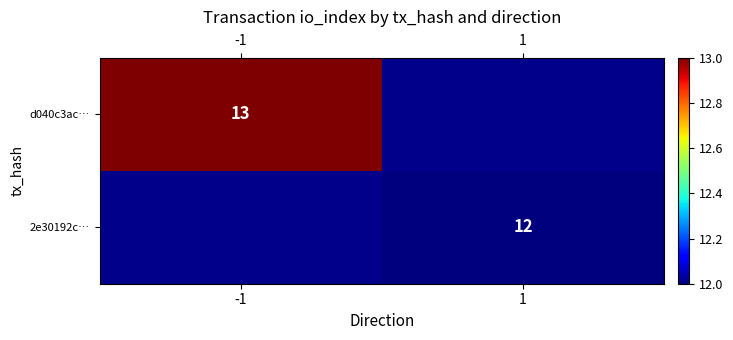

At which category does the chart reach its minimum across all series?

1